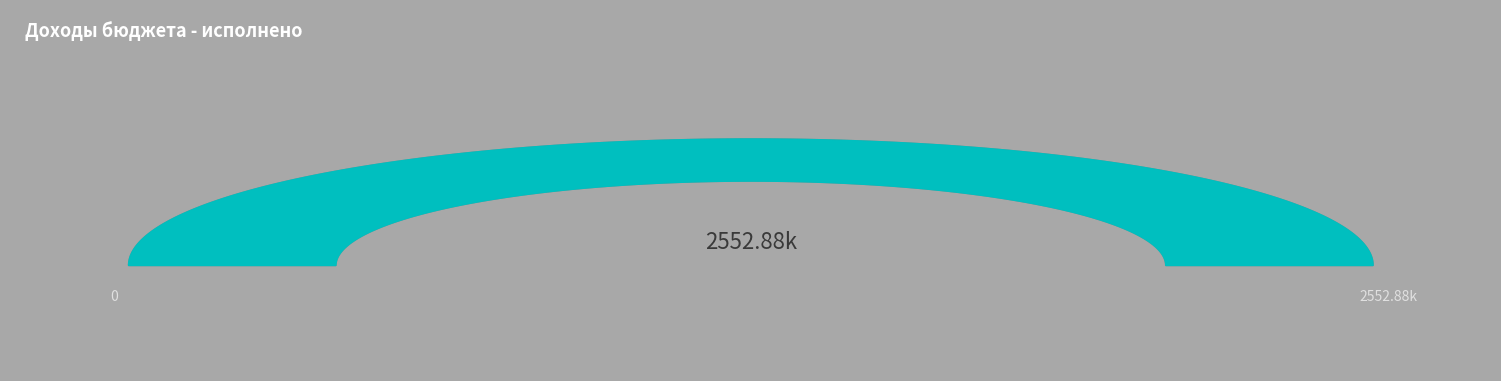

To the nearest percent, what percentage of the pie is БЕЗВОЗМЕЗДНЫЕ ПОСТУПЛЕНИЯ?

3%